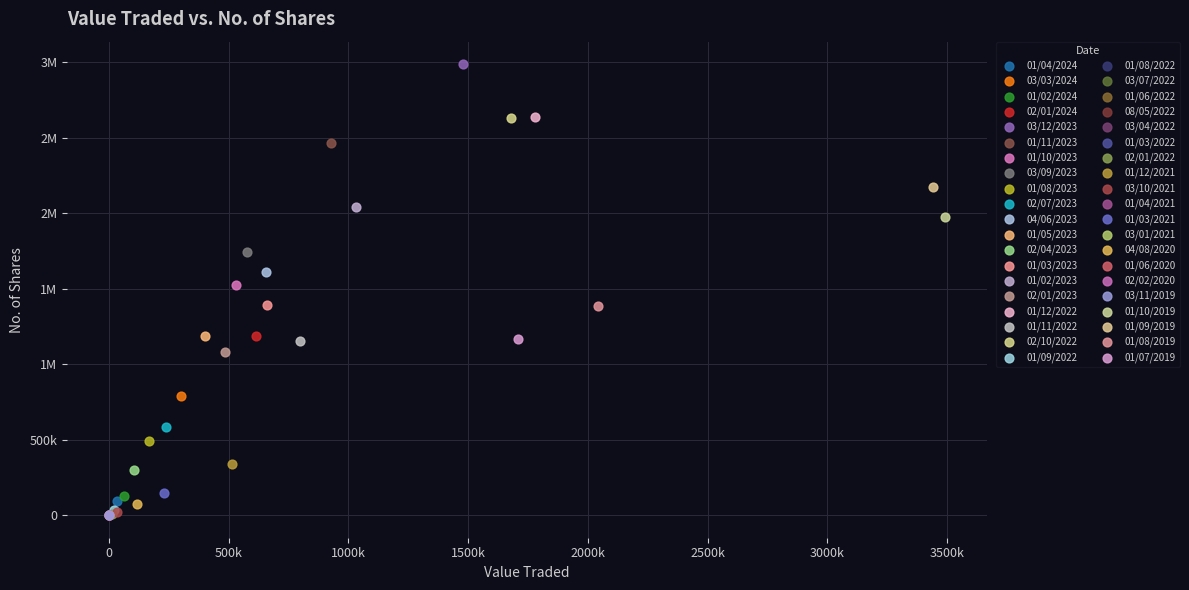

What are all the series names shown in the legend?

01/04/2024, 03/03/2024, 01/02/2024, 02/01/2024, 03/12/2023, 01/11/2023, 01/10/2023, 03/09/2023, 01/08/2023, 02/07/2023, 04/06/2023, 01/05/2023, 02/04/2023, 01/03/2023, 01/02/2023, 02/01/2023, 01/12/2022, 01/11/2022, 02/10/2022, 01/09/2022, 01/08/2022, 03/07/2022, 01/06/2022, 08/05/2022, 03/04/2022, 01/03/2022, 02/01/2022, 01/12/2021, 03/10/2021, 01/04/2021, 01/03/2021, 03/01/2021, 04/08/2020, 01/06/2020, 02/02/2020, 03/11/2019, 01/10/2019, 01/09/2019, 01/08/2019, 01/07/2019